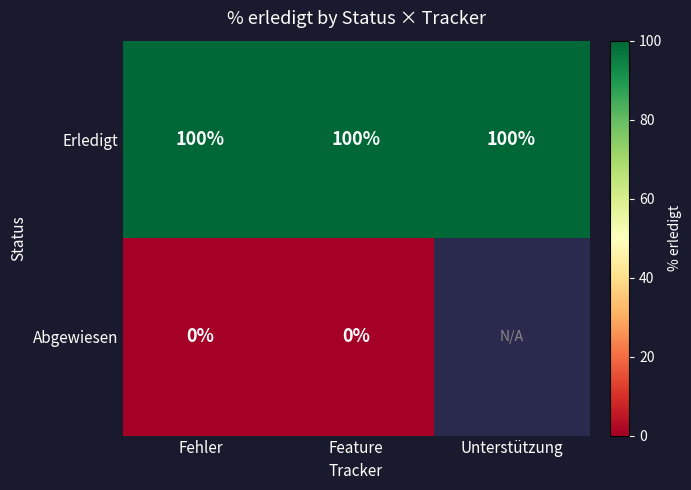

Is it true that Erledigt equals 100 at Fehler?

True